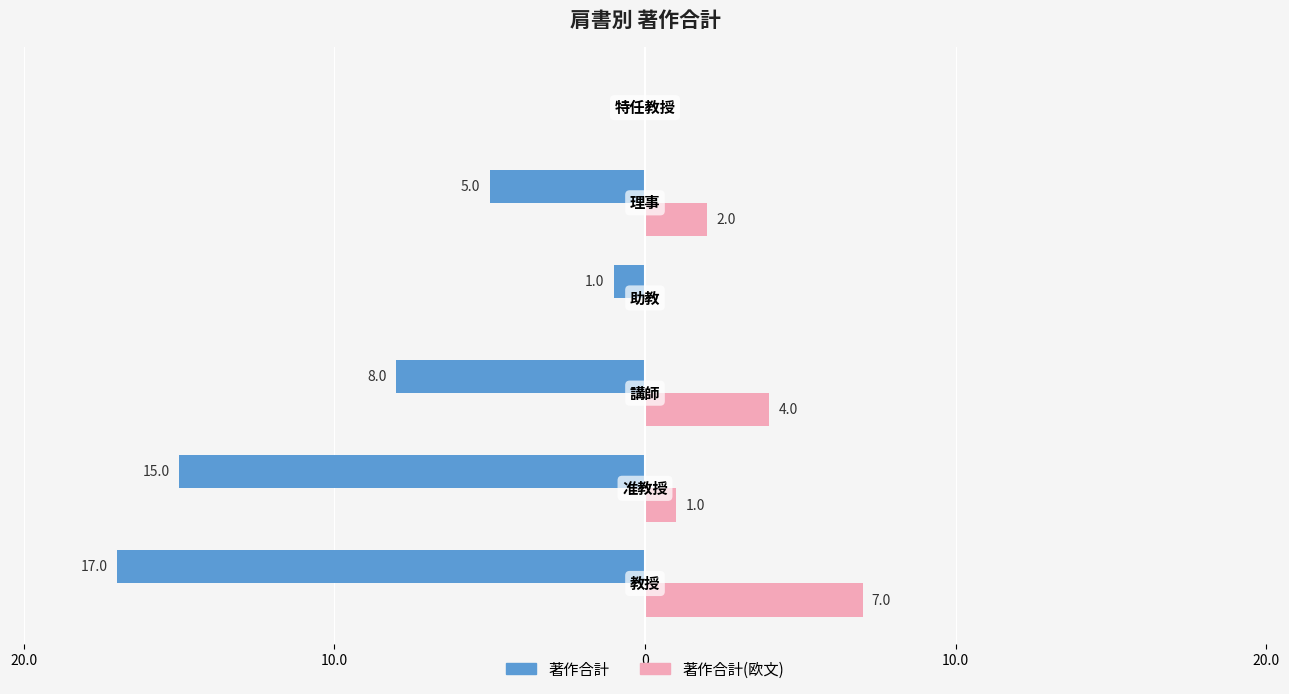

What is the difference between the maximum and minimum values in the 著作合計(欧文) series?

7